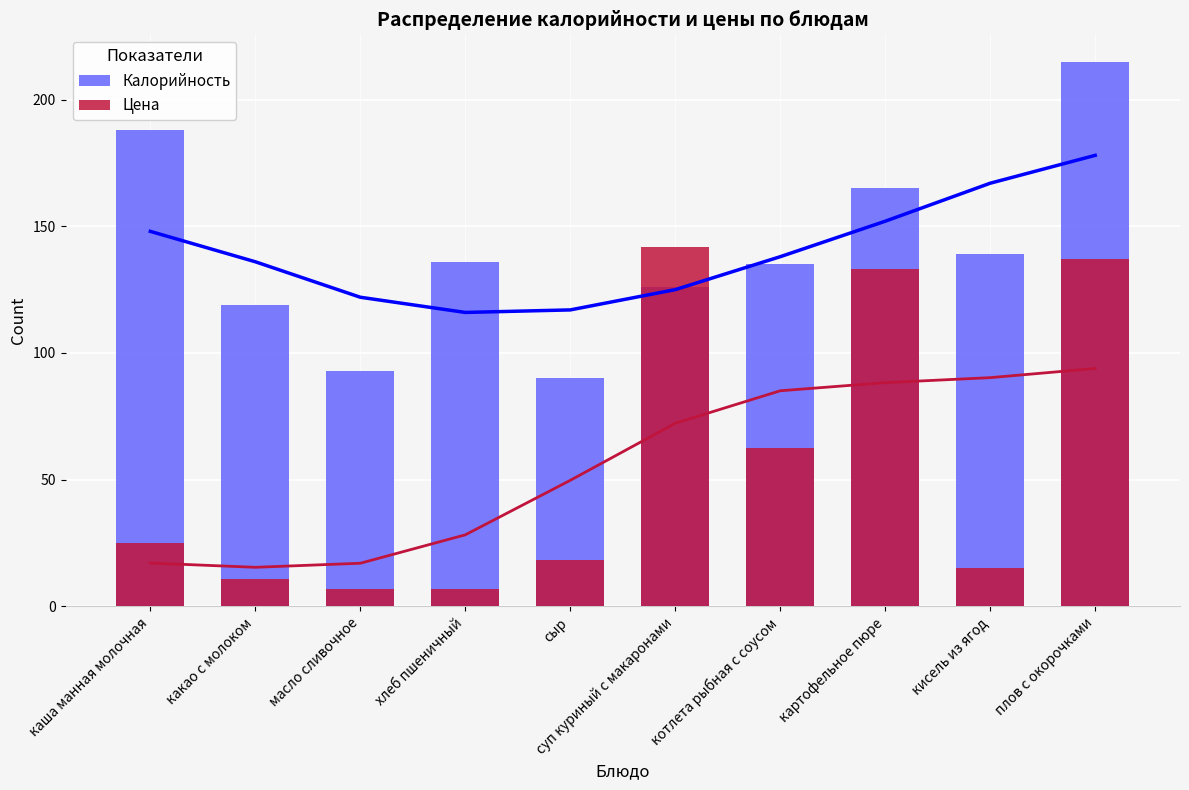

How many data points in Калорийность are above 136?

4